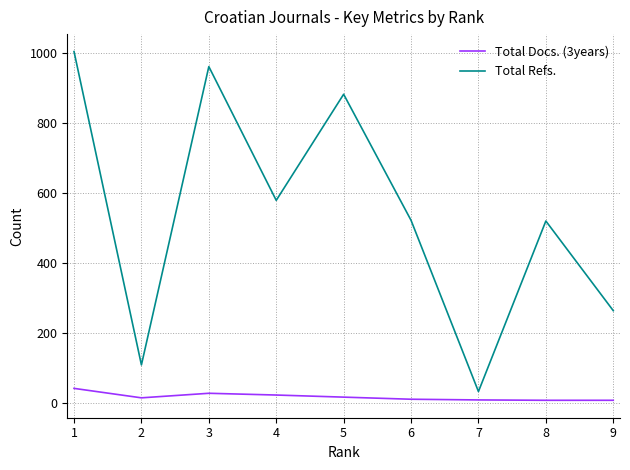

Which series has the largest total across all categories?

Total Refs.